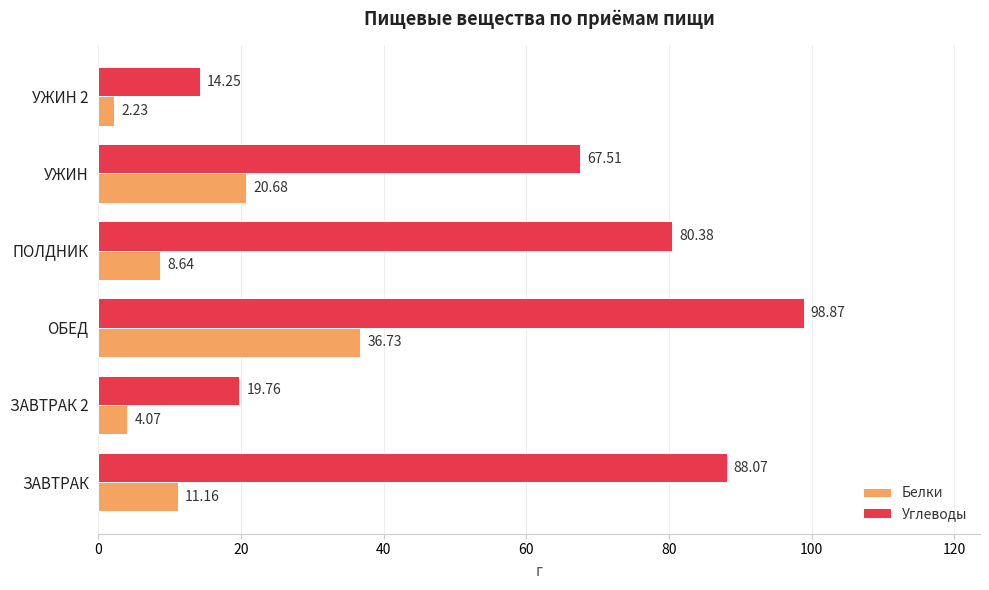

At which category is the sum across all series the highest?

ОБЕД